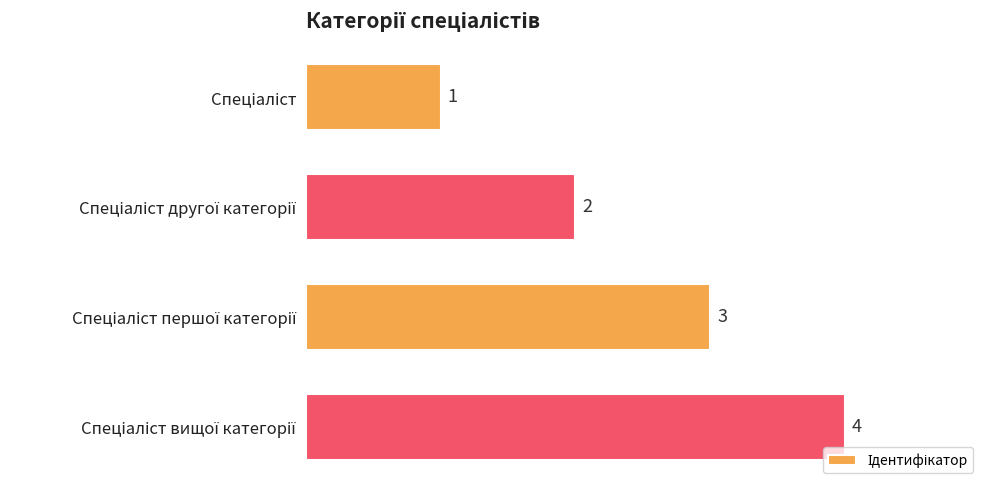

How many values are between 2 and 4?

3